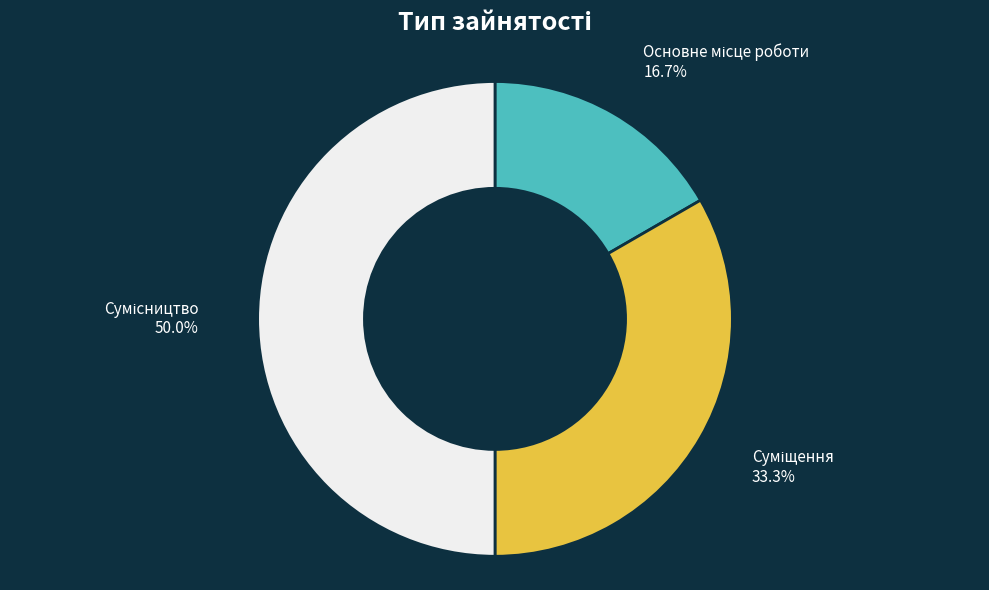

Is it true that Основне місце роботи is 30% of the pie?

False